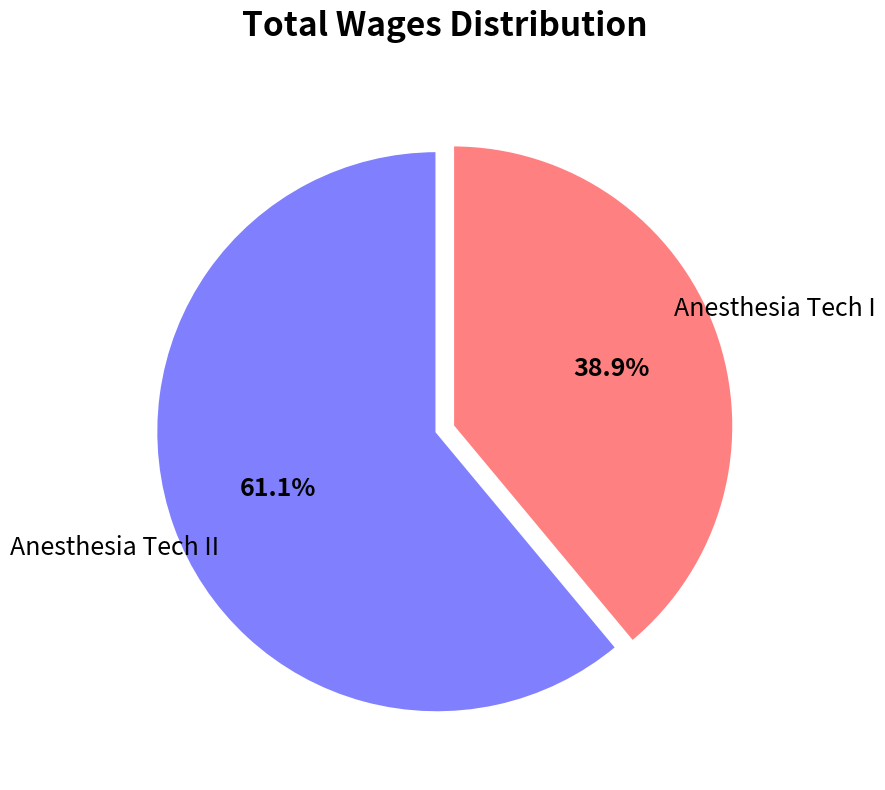

Which category has the smallest portion of the pie?

Anesthesia Tech I